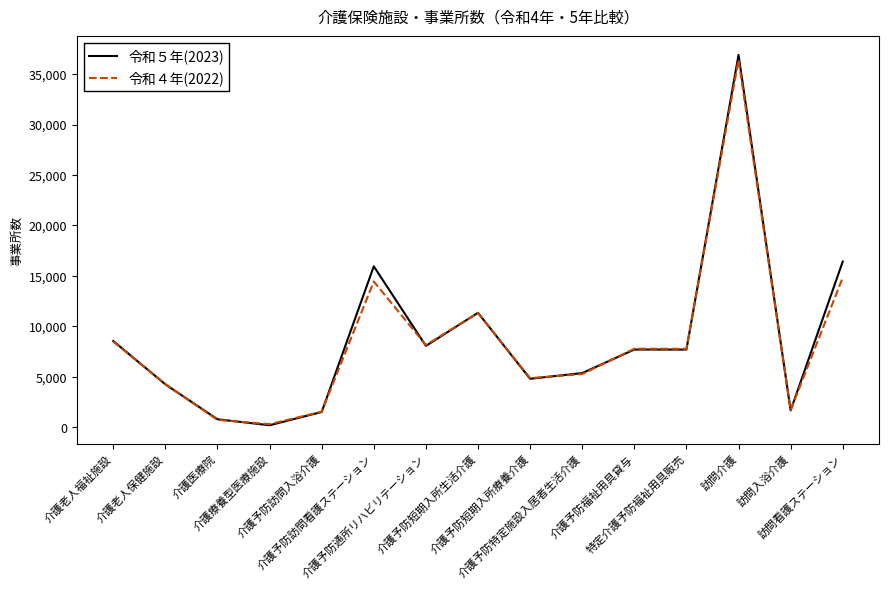

What is the spread (max minus min) of values at 介護療養型医療施設?

103